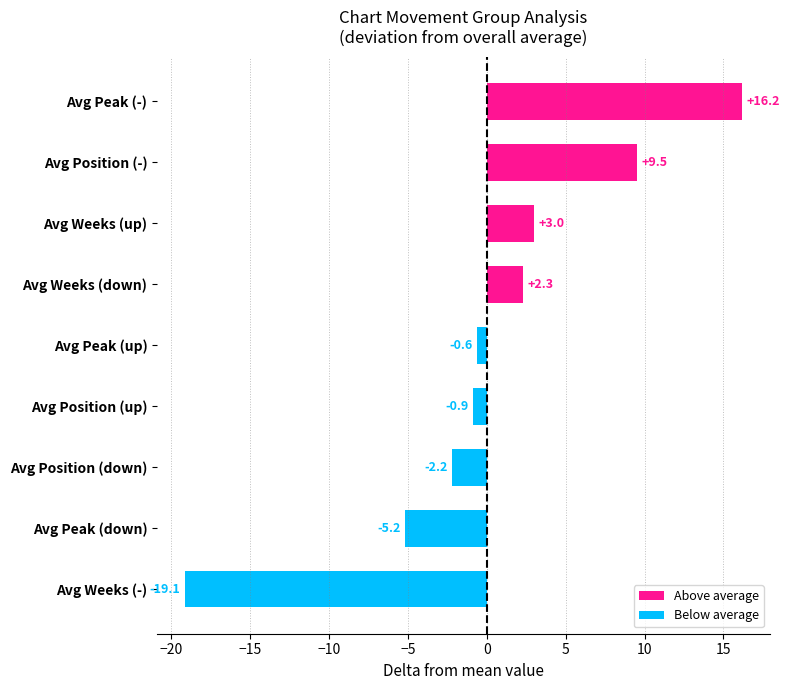

What is the change in value from Avg Peak (down) to Avg Peak (up)?

+4.6